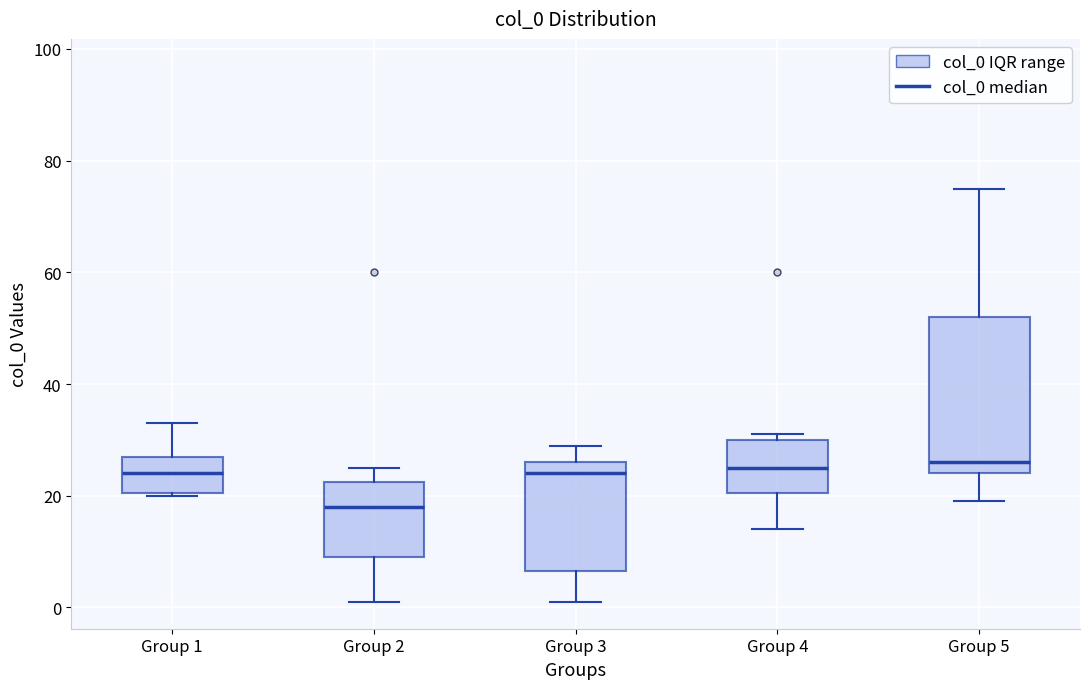

Reading left to right, read every box against the y-axis: the position of its median line, the range the box covers, and the ends of its whiskers. The values are not printed on the chart, so give them approximately, as read against the axis.

Group 1: median 24, box 20 to 28, whiskers 20 to 34
Group 2: median 18, box 10 to 22, whiskers 2 to 26
Group 3: median 24, box 6 to 26, whiskers 2 to 30
Group 4: median 26, box 20 to 30, whiskers 14 to 32
Group 5: median 26, box 24 to 52, whiskers 20 to 76